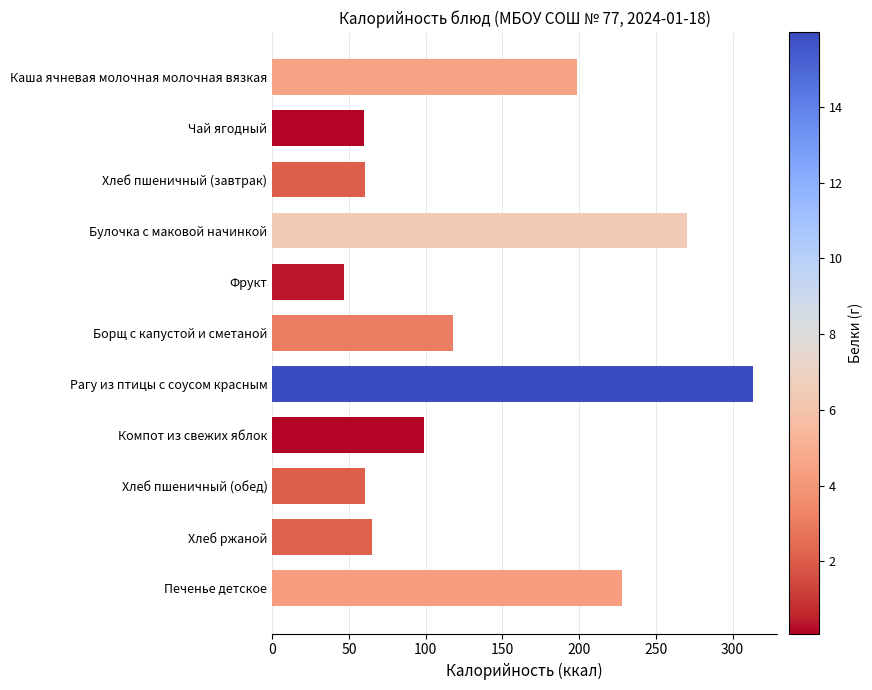

Reading left to right, transcribe all the data shown in this chart.

198.4	59.9	60.5	270.2	47.0	118.0	313.0	99.1	60.5	64.8	227.9